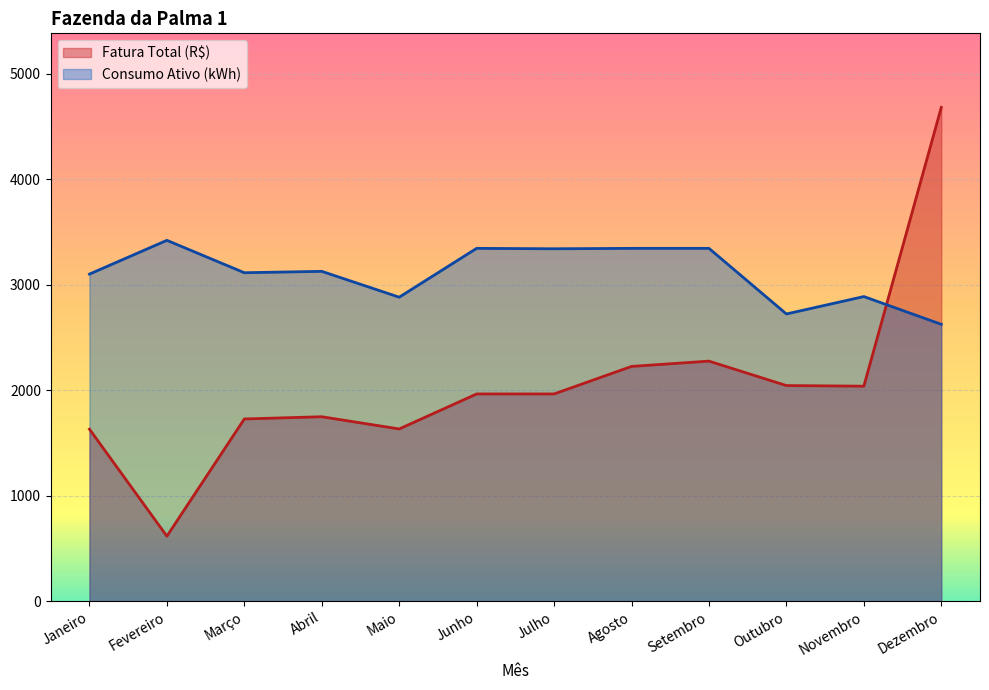

Rank the series by their maximum value, from highest to lowest.

Fatura Total (R$), Consumo Ativo (kWh)